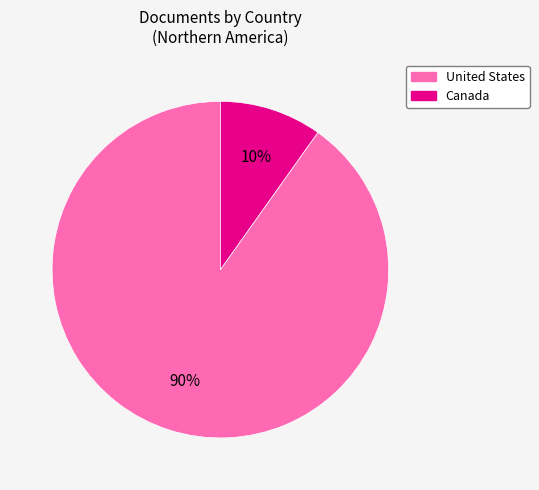

To the nearest percent, what is the average slice percentage?

50%